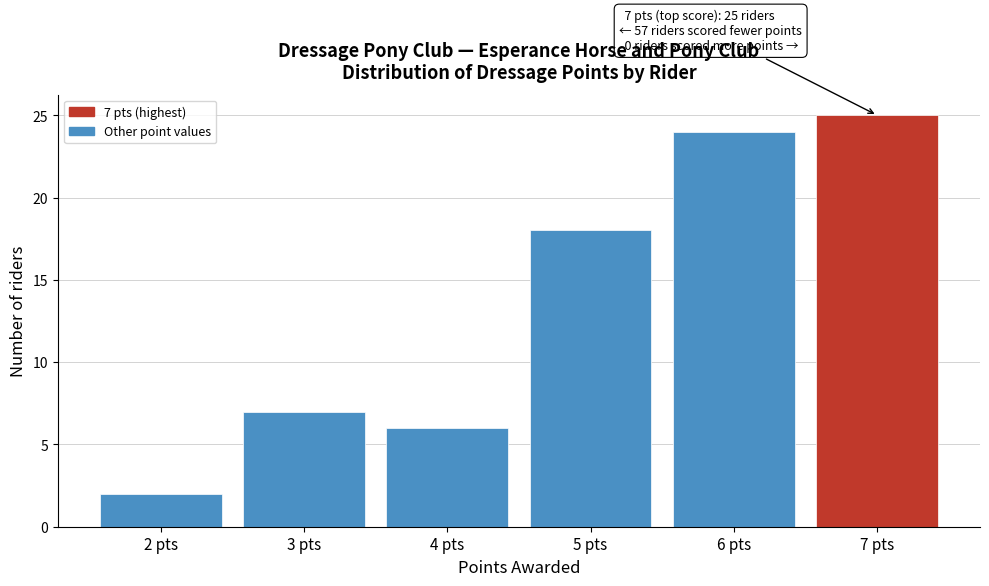

Which range on the x-axis has the tallest bar?

6.5 to 7.5